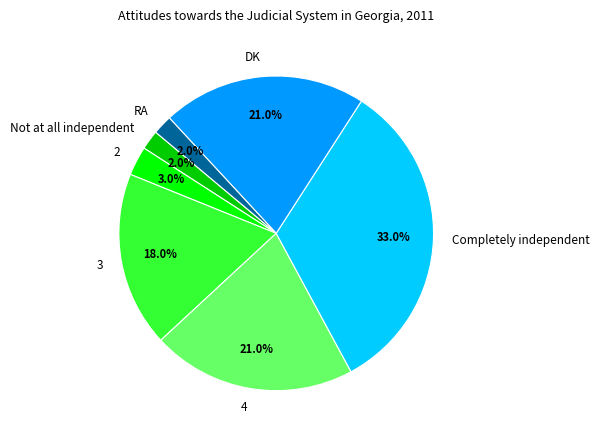

What is the total percentage of Not at all independent and 4?

23.0%